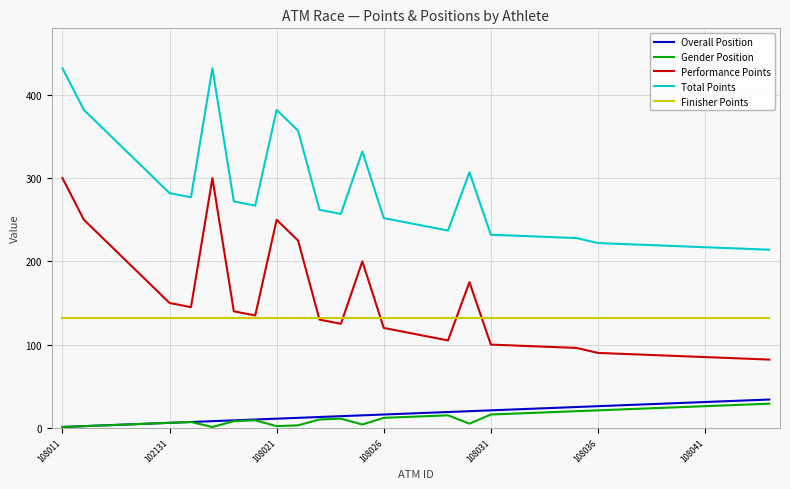

Which series has the largest total across all categories?

Total Points